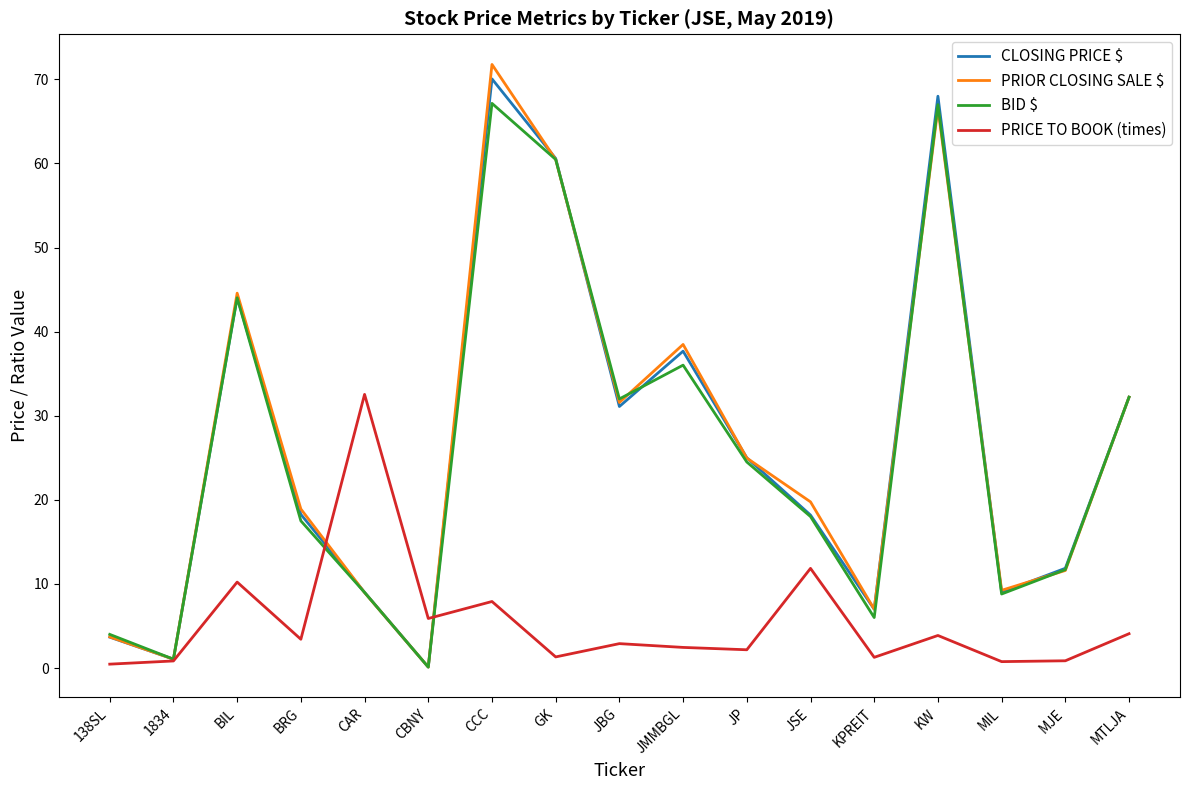

Which category has the highest value in the PRIOR CLOSING SALE $ series?

CCC